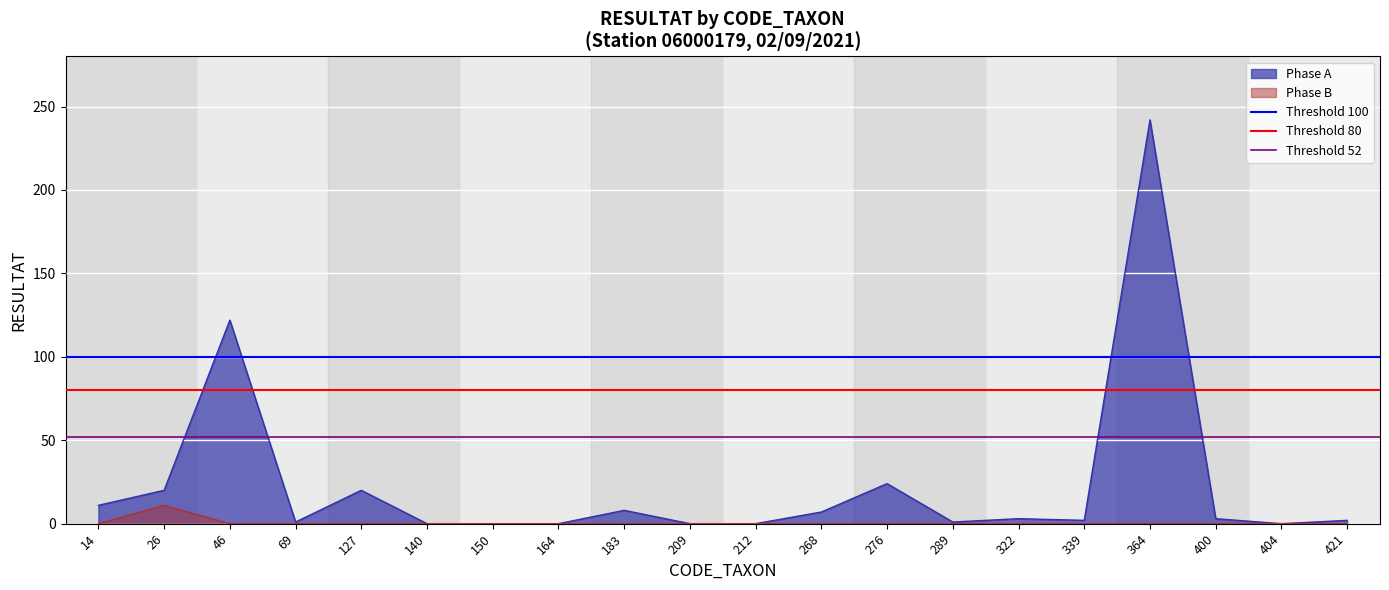

What is the highest value of the Threshold 100 series?

100